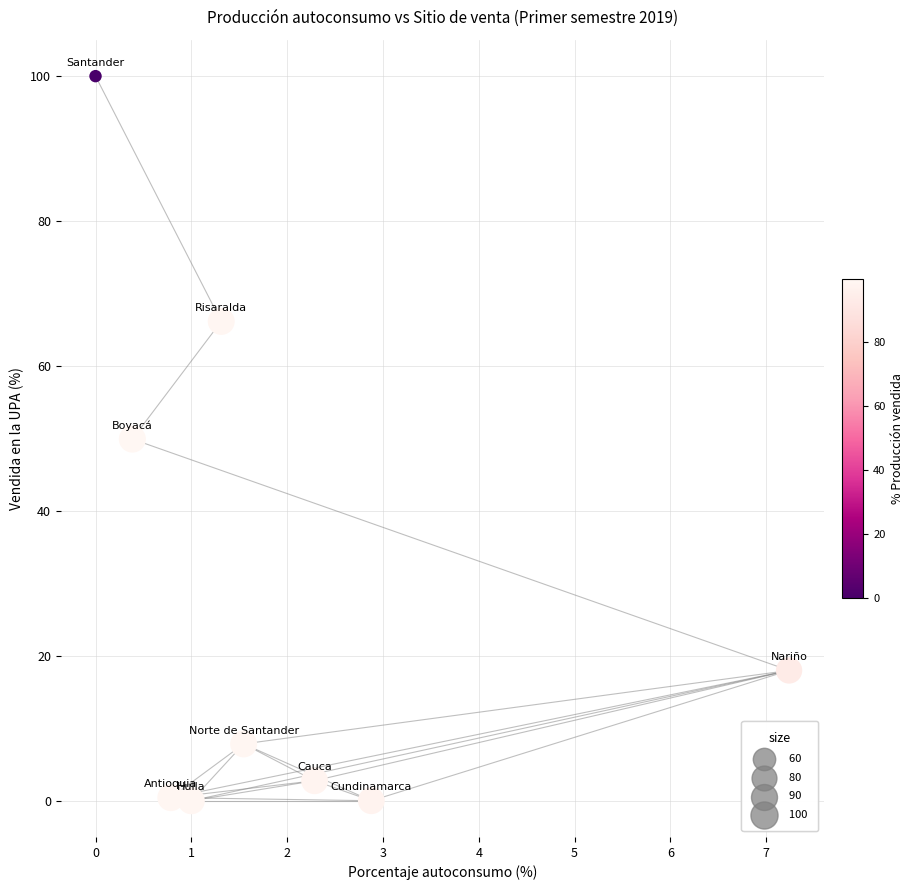

What is the average Y value?

27.2